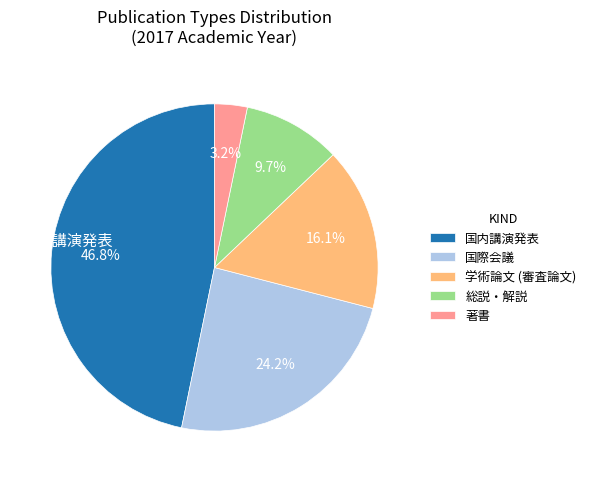

Which category has the smallest portion of the pie?

著書